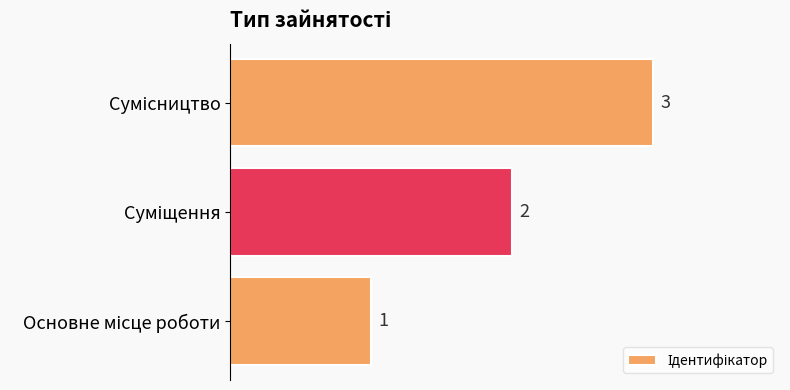

How many values are between 1 and 3?

3